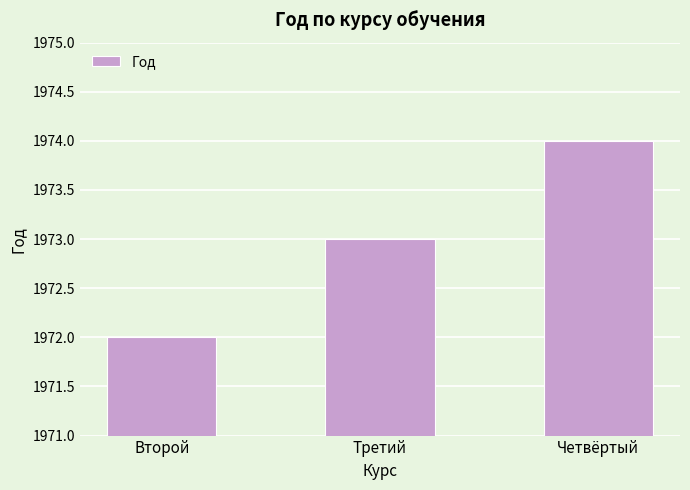

Reading left to right, transcribe all the data shown in this chart.

1972	1973	1974